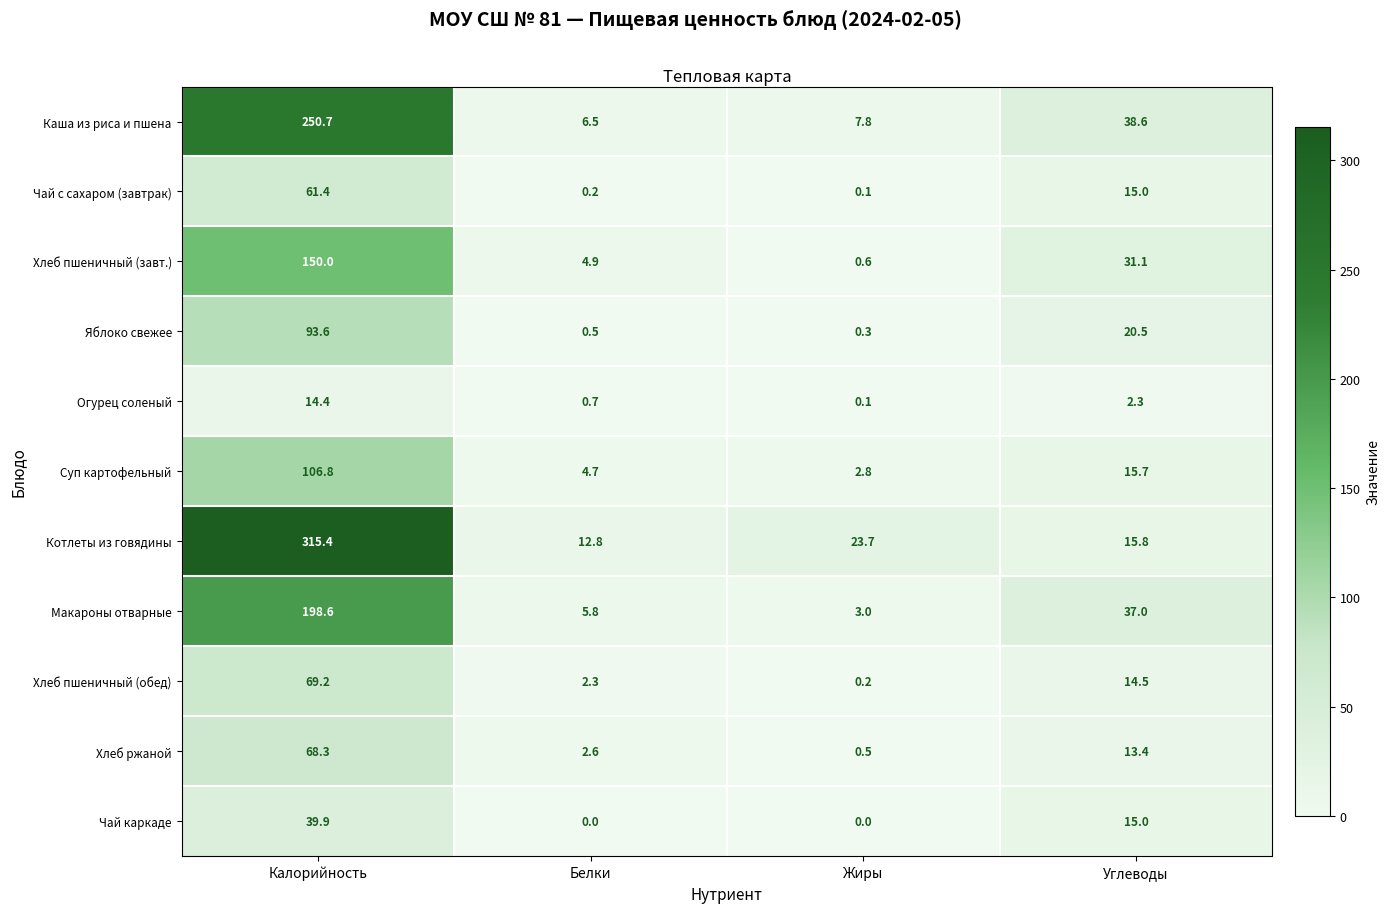

At which category is the sum across all series the highest?

Калорийность